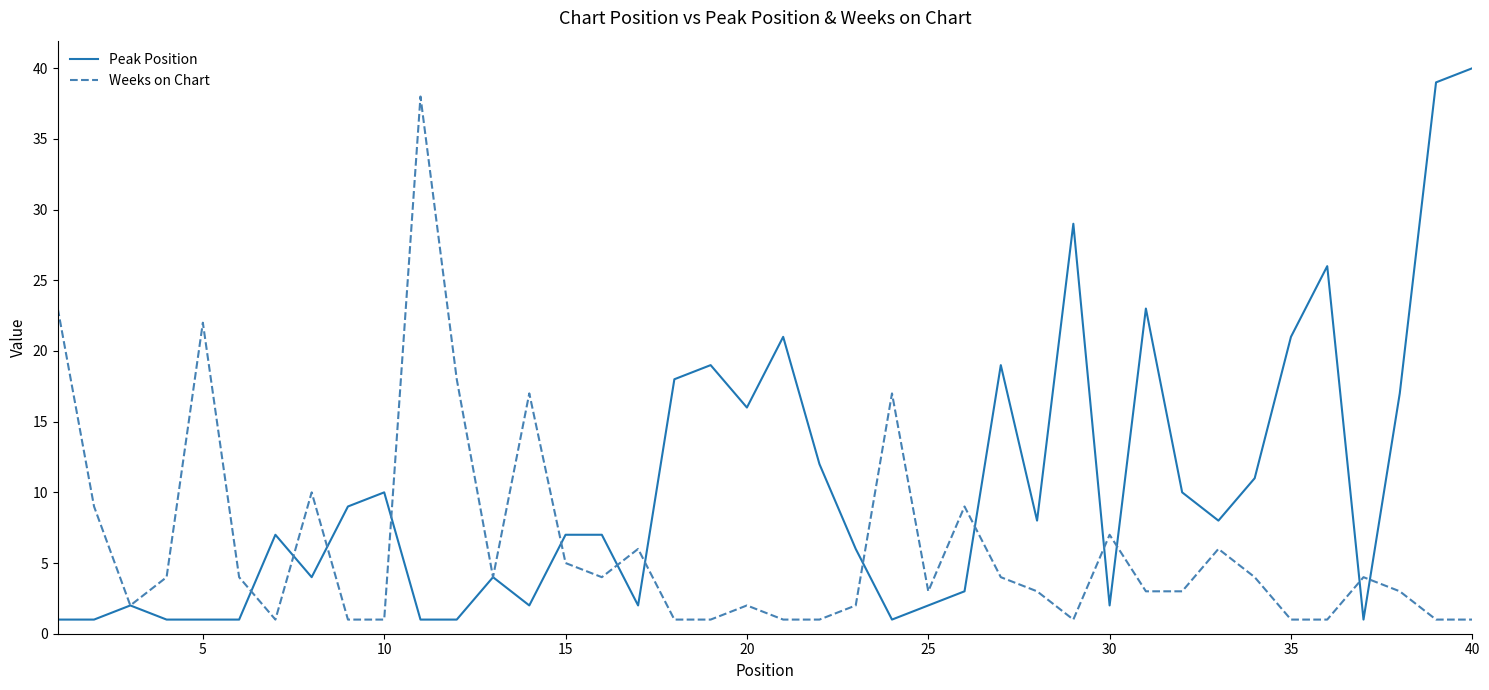

List the series in order of their peak value, lowest first.

Weeks on Chart, Peak Position